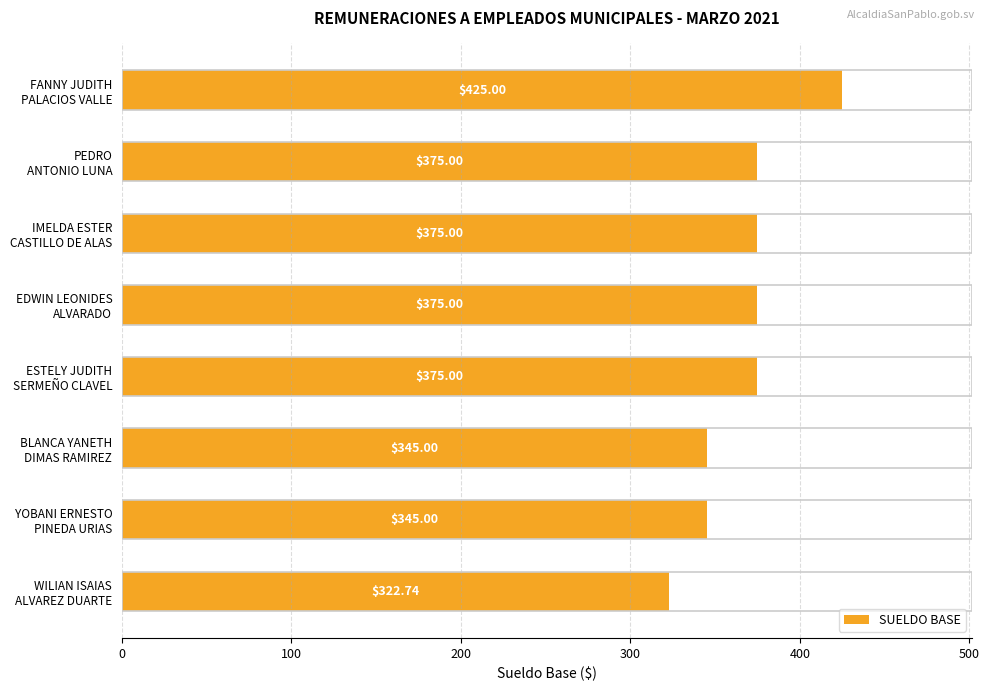

What is the sum of all values?

2937.7